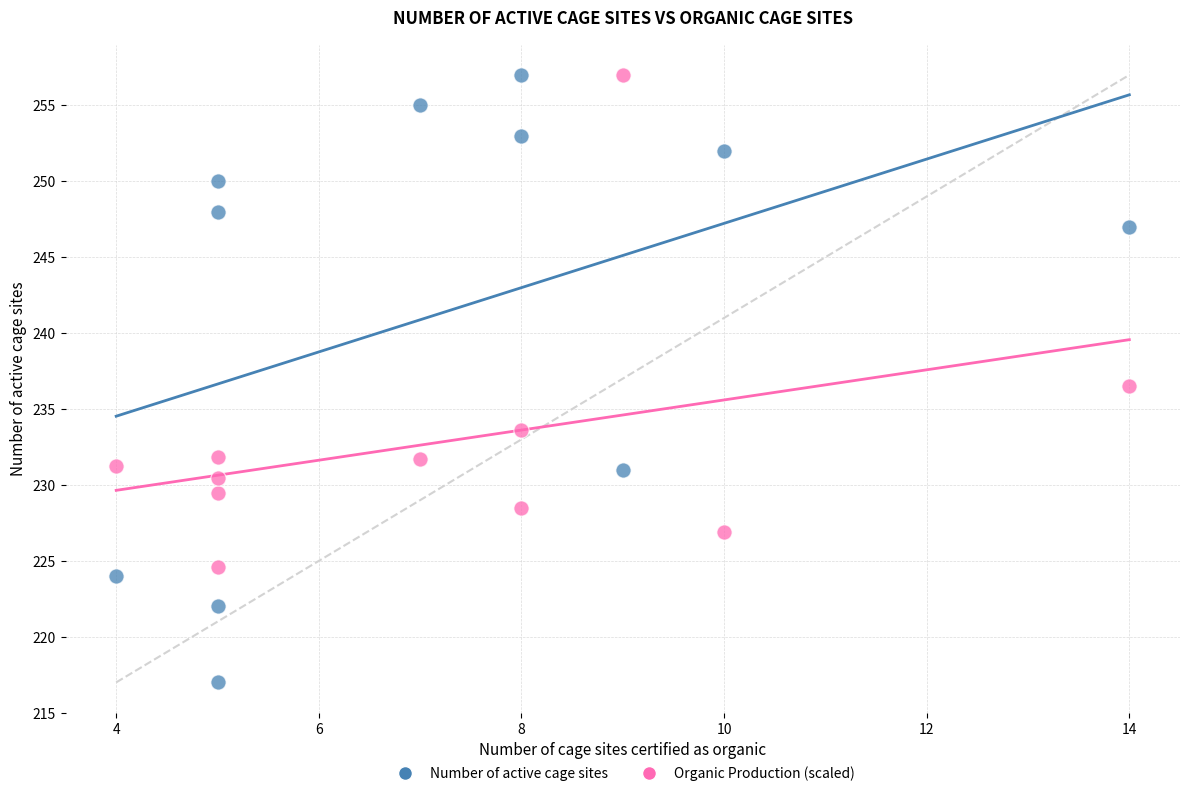

Across all data points, what is the range of X values (max minus min)?

10.0